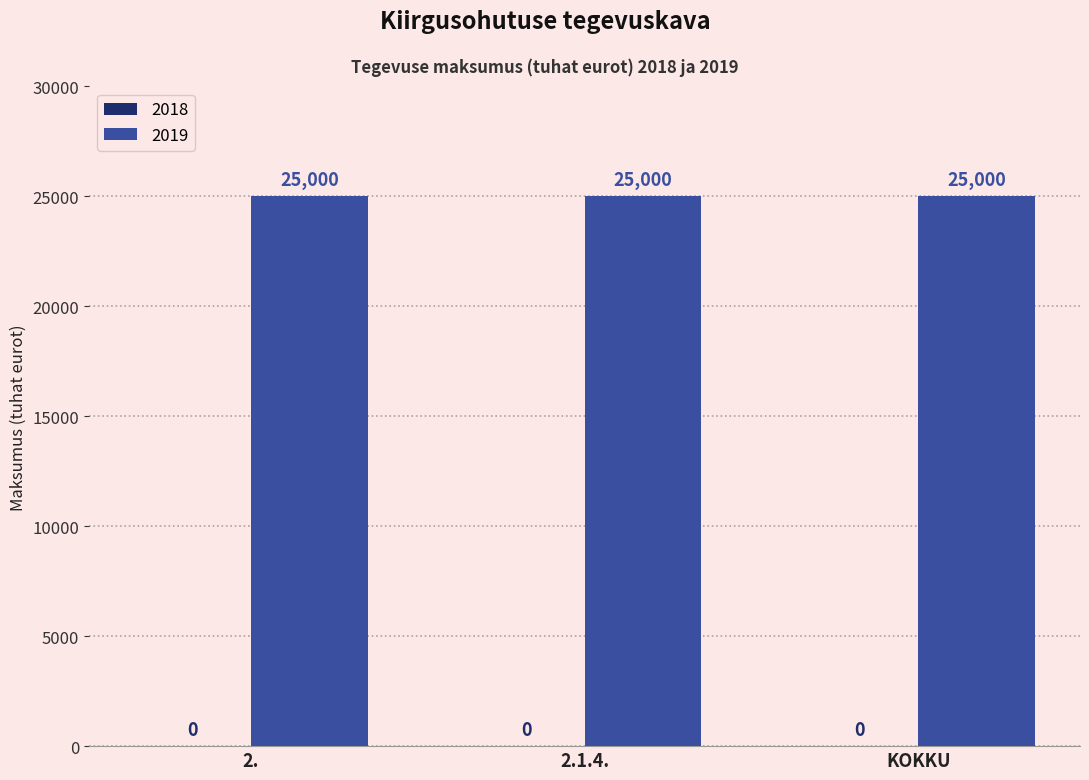

Between 2.1.4. Regulaarsed kiirgusalased koolitused and 2. Tagatud on kiirgusohutusalane teadlikkus, which is larger?

2.1.4. Regulaarsed kiirgusalased koolitused